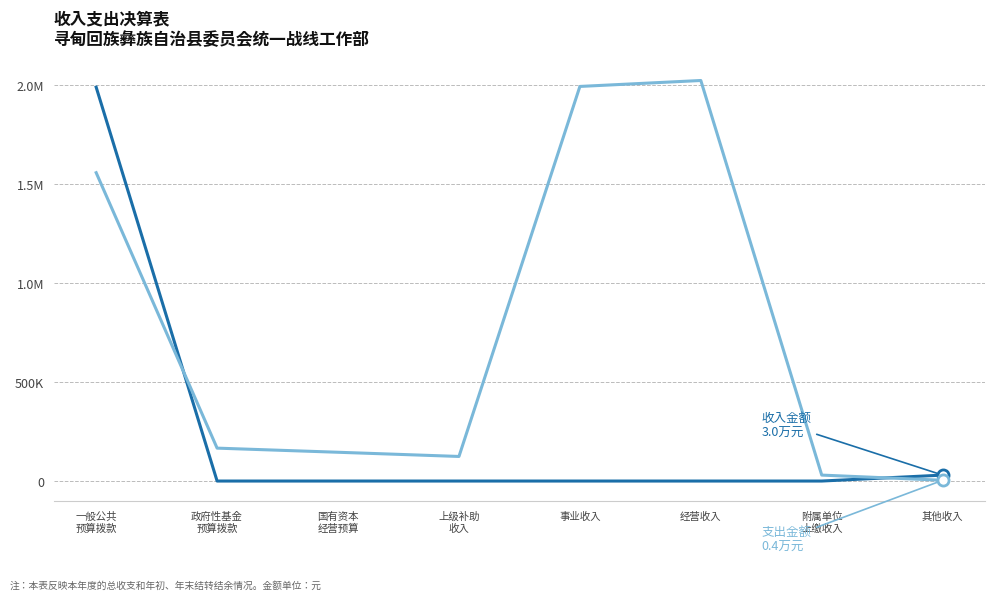

Reading left to right, extract all data points from this chart.

收入金额: 一般公共
预算拨款=1987139.5	政府性基金
预算拨款=0.0	国有资本
经营预算=0.0	上级补助
收入=0.0	事业收入=0.0	经营收入=0.0	附属单位
上缴收入=0.0	其他收入=30000.0
支出金额: 一般公共
预算拨款=1555738.9	政府性基金
预算拨款=166027.3	国有资本
经营预算=145205.9	上级补助
收入=124024.0	事业收入=1990996.2	经营收入=2020996.2	附属单位
上缴收入=30000.0	其他收入=3856.6